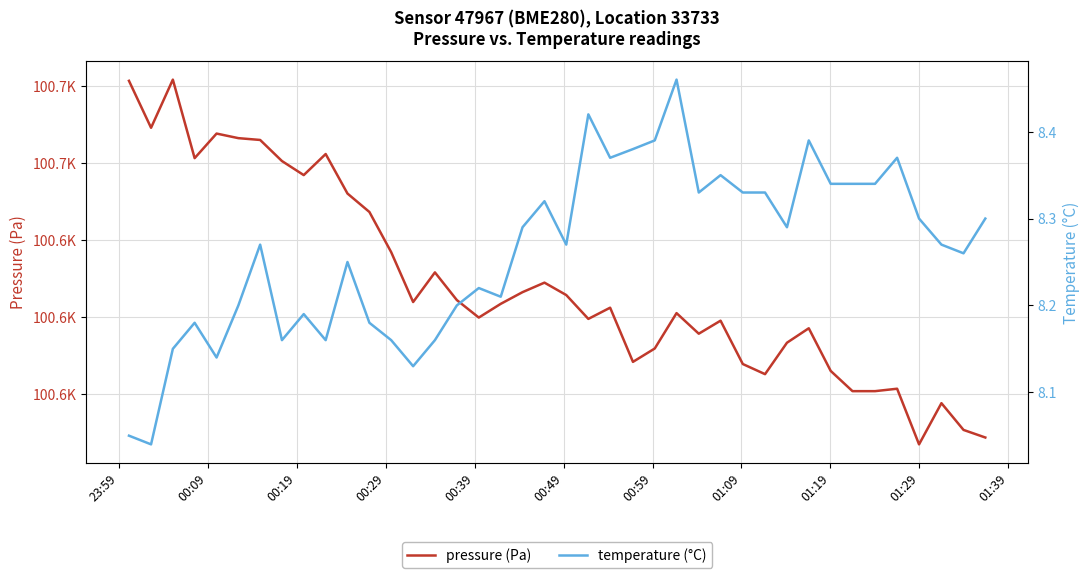

Reading right to left, extract all data points from this chart.

pressure (Pa): 100588.8	100590.8	100597.7	100587.0	100601.5	100600.8	100600.8	100606.1	100617.2	100613.4	100605.2	100607.9	100619.1	100615.8	100621.1	100611.9	100608.4	100622.5	100619.6	100625.8	100629.0	100626.5	100623.5	100619.9	100624.5	100631.7	100624.0	100636.9	100647.3	100652.1	100662.4	100656.9	100660.6	100666.0	100666.5	100667.7	100661.3	100681.7	100669.2	100681.4
temperature (°C): 8.3	8.3	8.3	8.3	8.4	8.3	8.3	8.3	8.4	8.3	8.3	8.3	8.3	8.3	8.5	8.4	8.4	8.4	8.4	8.3	8.3	8.3	8.2	8.2	8.2	8.2	8.1	8.2	8.2	8.2	8.2	8.2	8.2	8.3	8.2	8.1	8.2	8.2	8.0	8.1